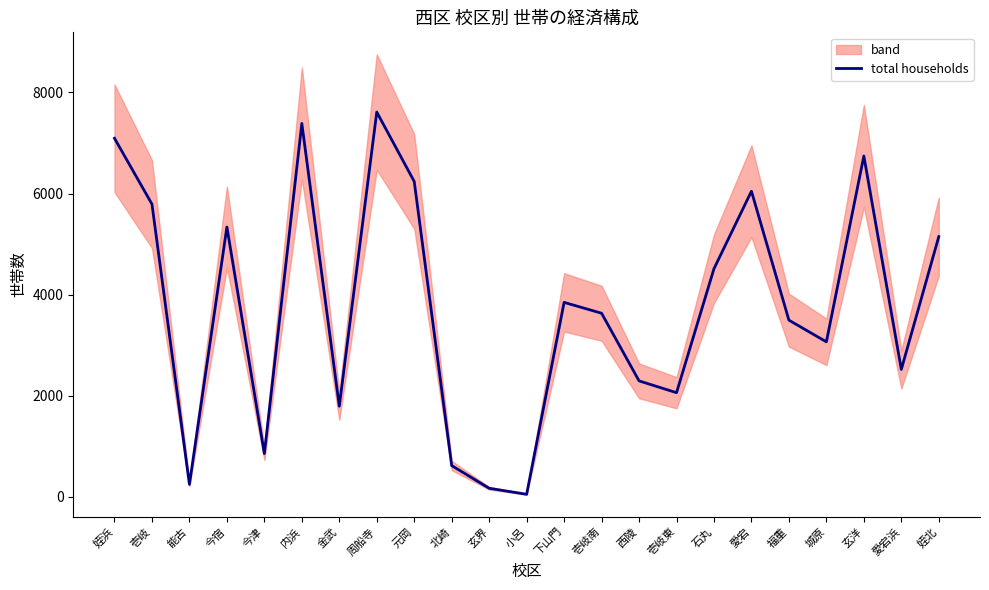

How many lines are shown in the chart?

1